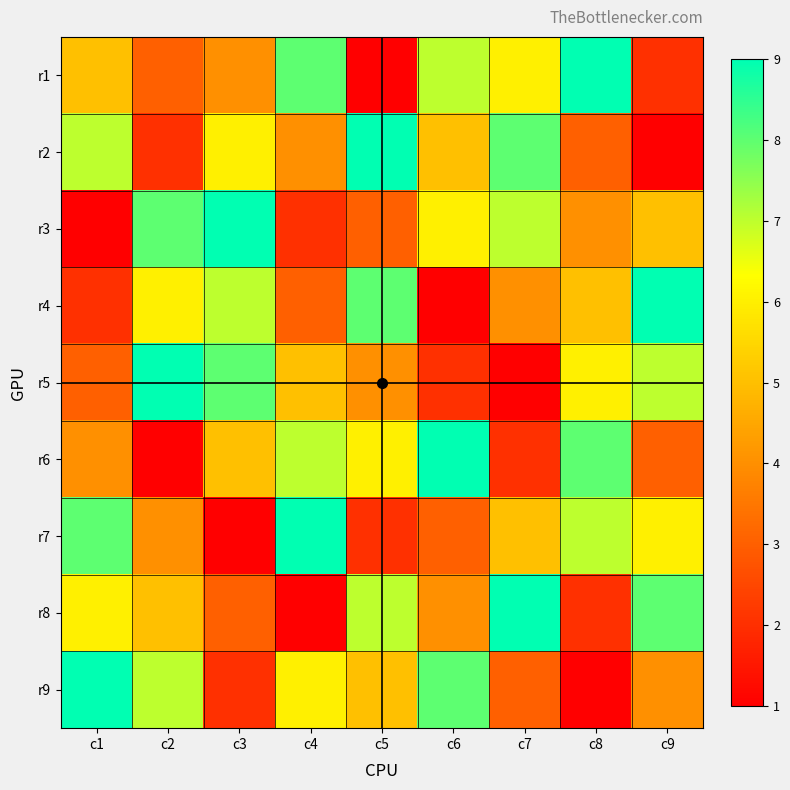

At which category is the sum across all series the highest?

c1